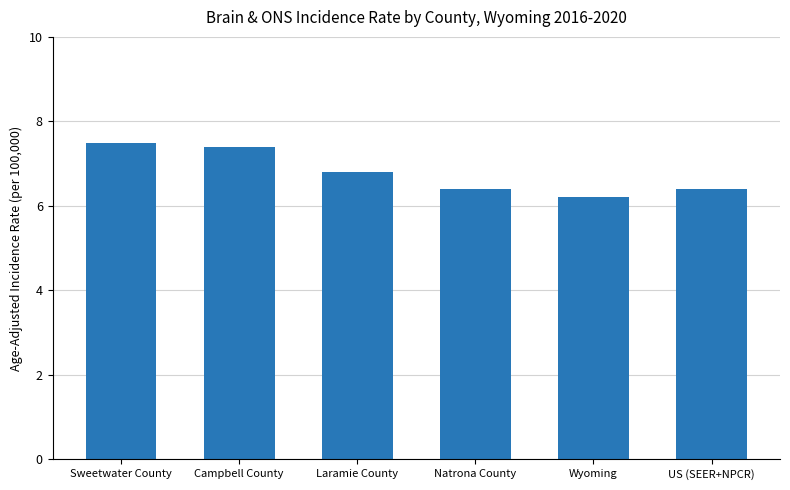

Count the values in the range 6 to 7.

4